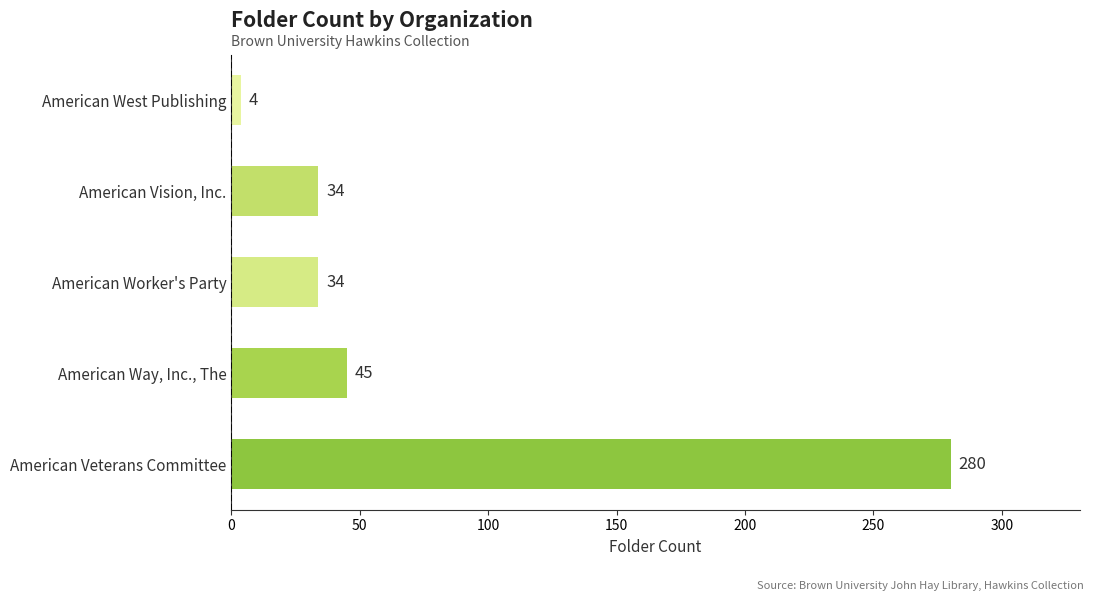

How many data points are less than 34?

1